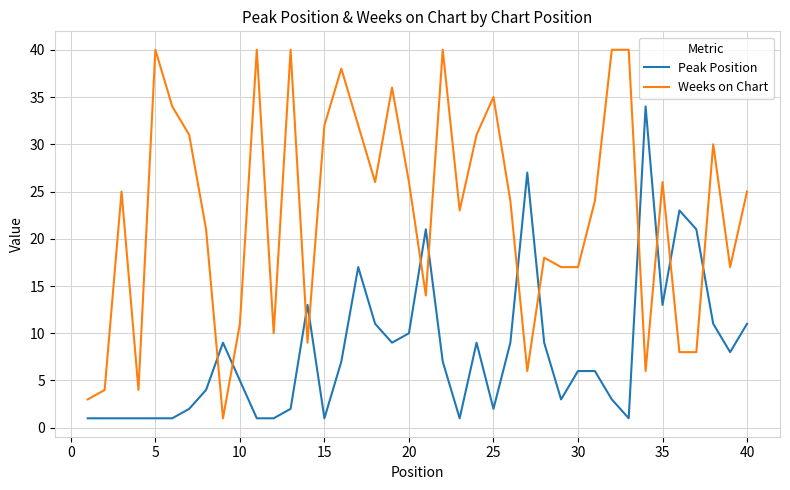

True or false: Weeks on Chart and Peak Position cross at least once.

True